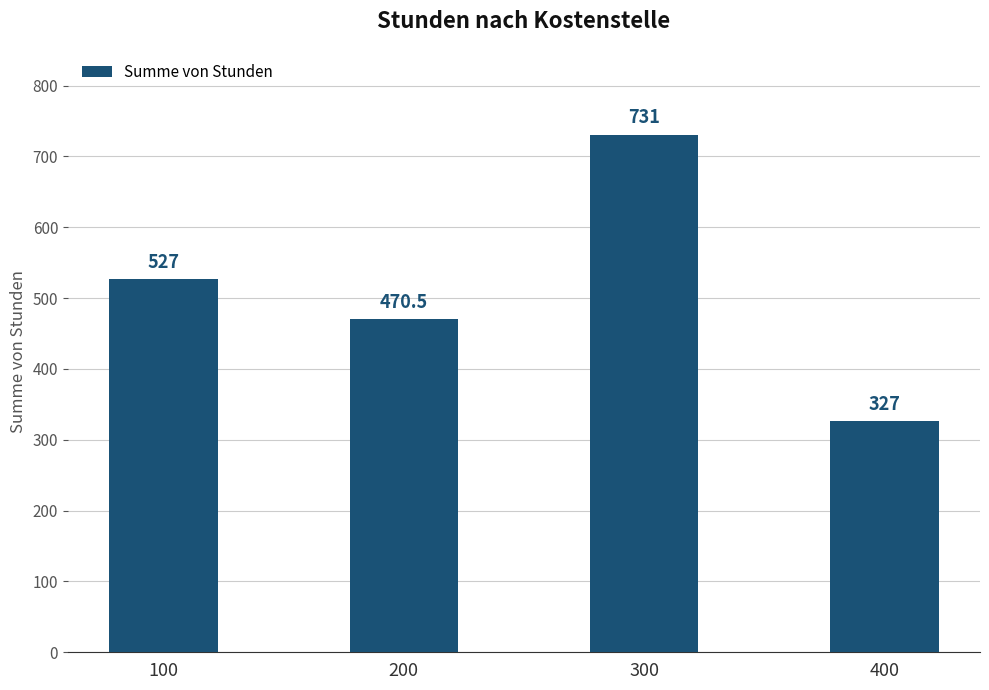

What is the approximate value at 300?

731.0